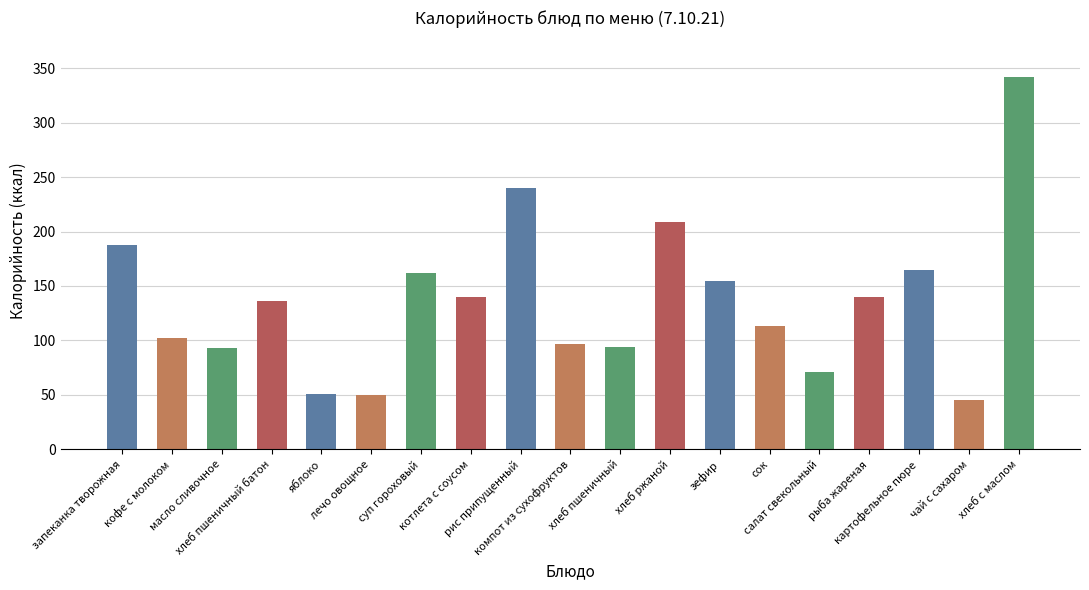

Which label corresponds to the smallest value in the chart?

чай с сахаром